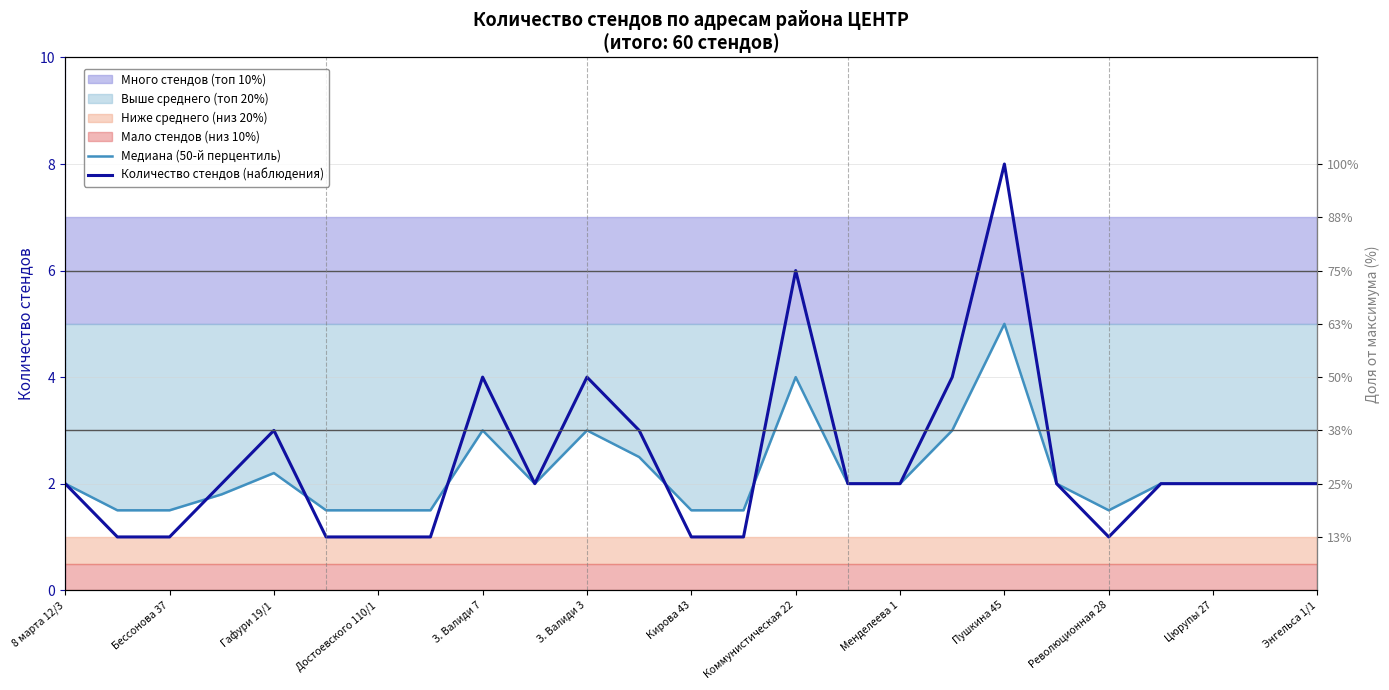

True or false: Медиана (50-й перцентиль) and Количество стендов (наблюдения) intersect in this chart.

True